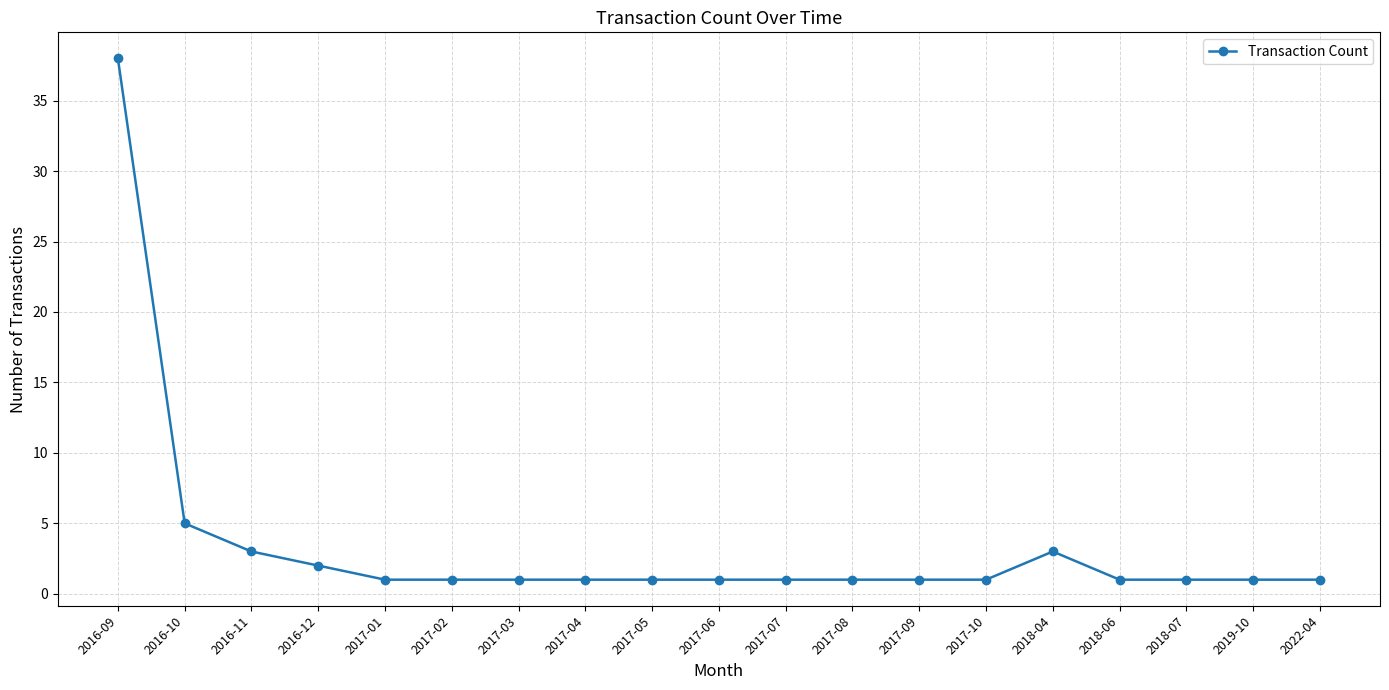

True or false: there are more than 0 points higher than both neighbors.

True